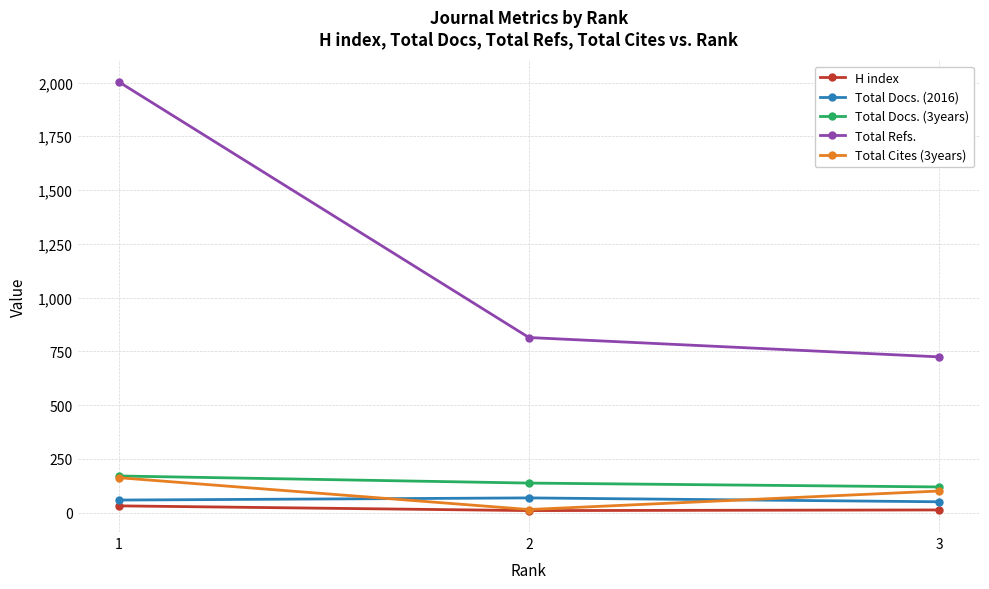

True or false: Total Docs. (3years) has a value of 288 at 1.

False